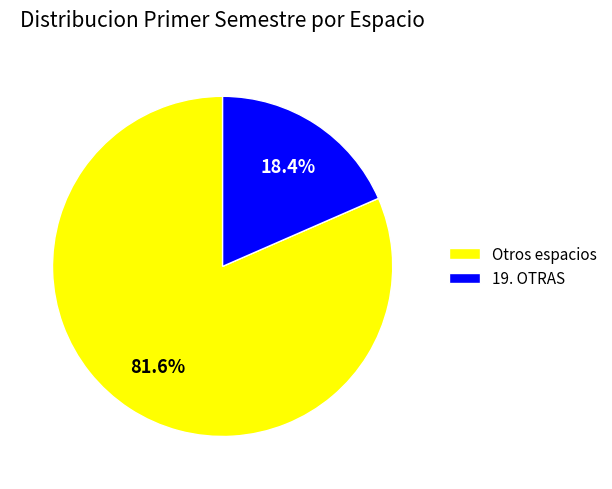

Does any single category account for the majority?

Yes